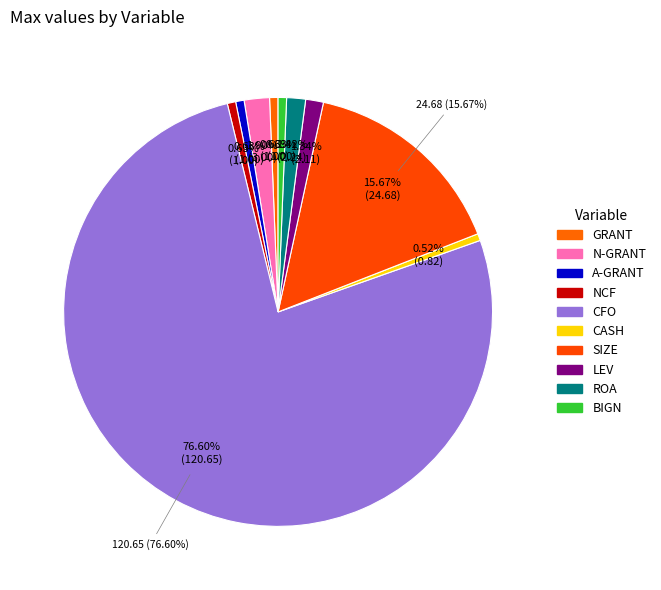

To the nearest percent, what percentage of the pie is NCF?

1%